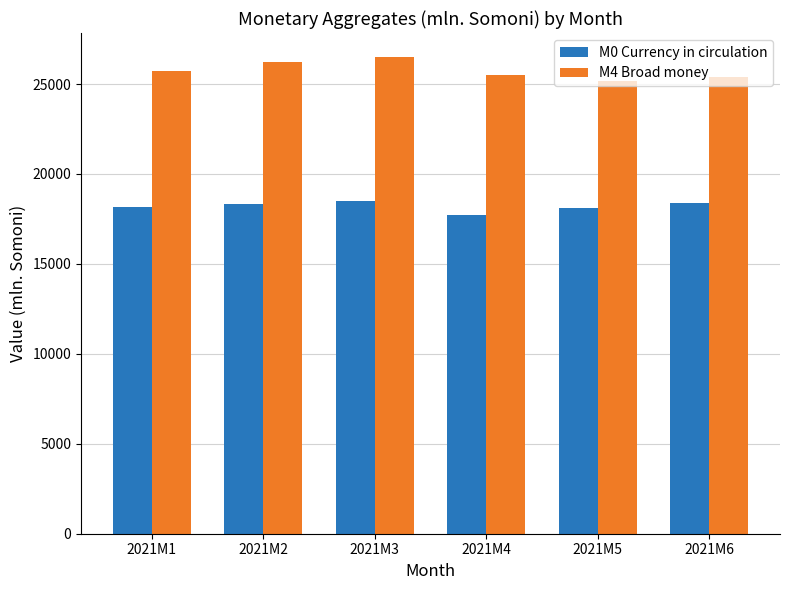

How many groups of bars are there?

6